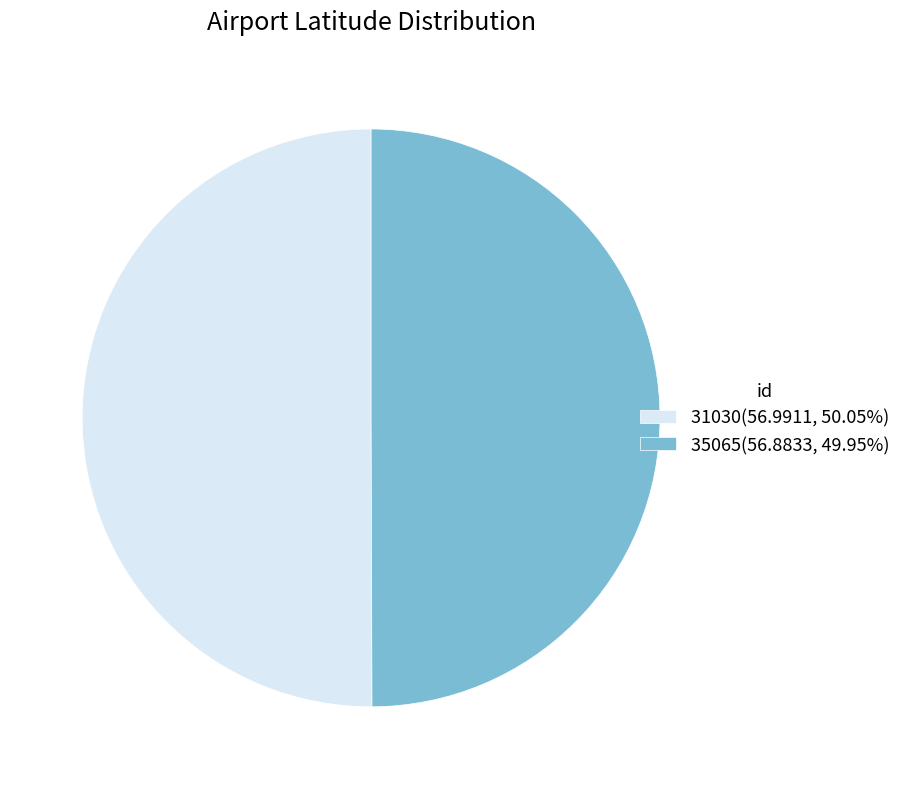

Is the sum of 31030(56.9911, 50.05%) and 35065(56.8833, 49.95%) greater than half?

Yes